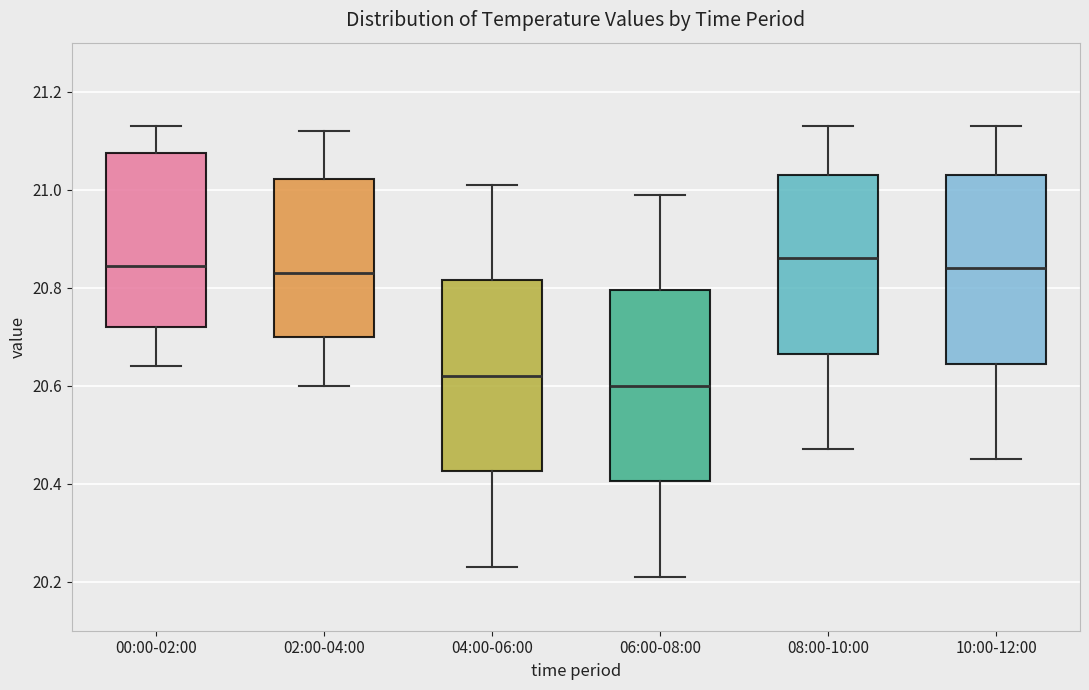

Where does the median line of the box for 10:00-12:00 sit on the y-axis? The values are not printed on the chart, so give them approximately, as read against the axis.

20.84